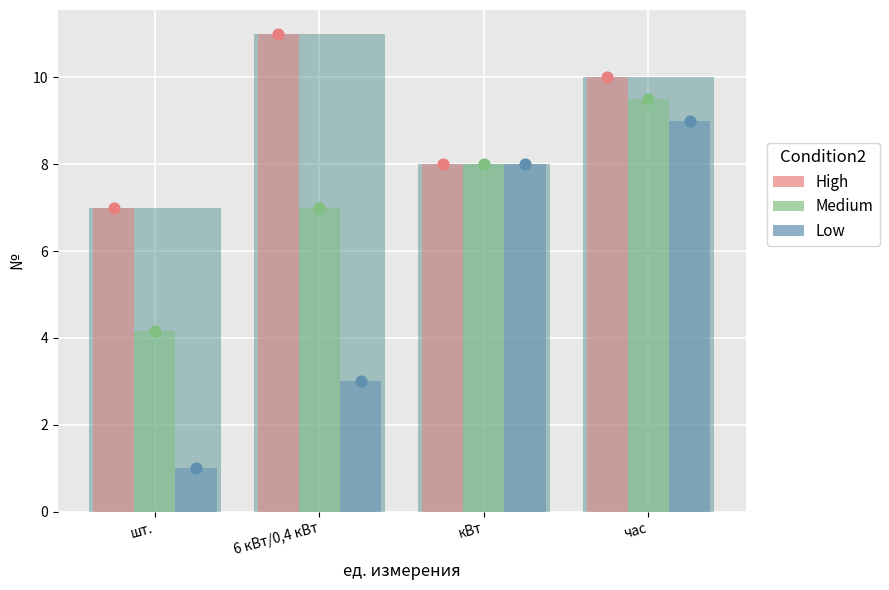

What are all the series names shown in the legend?

High, Medium, Low